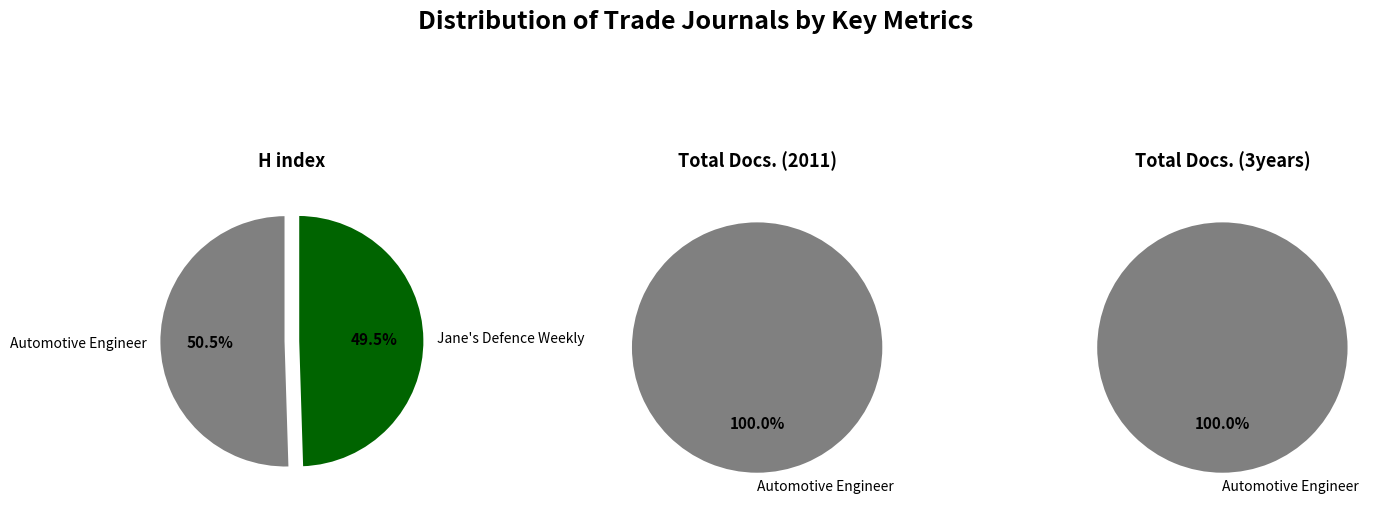

How many segments does this pie chart have?

2